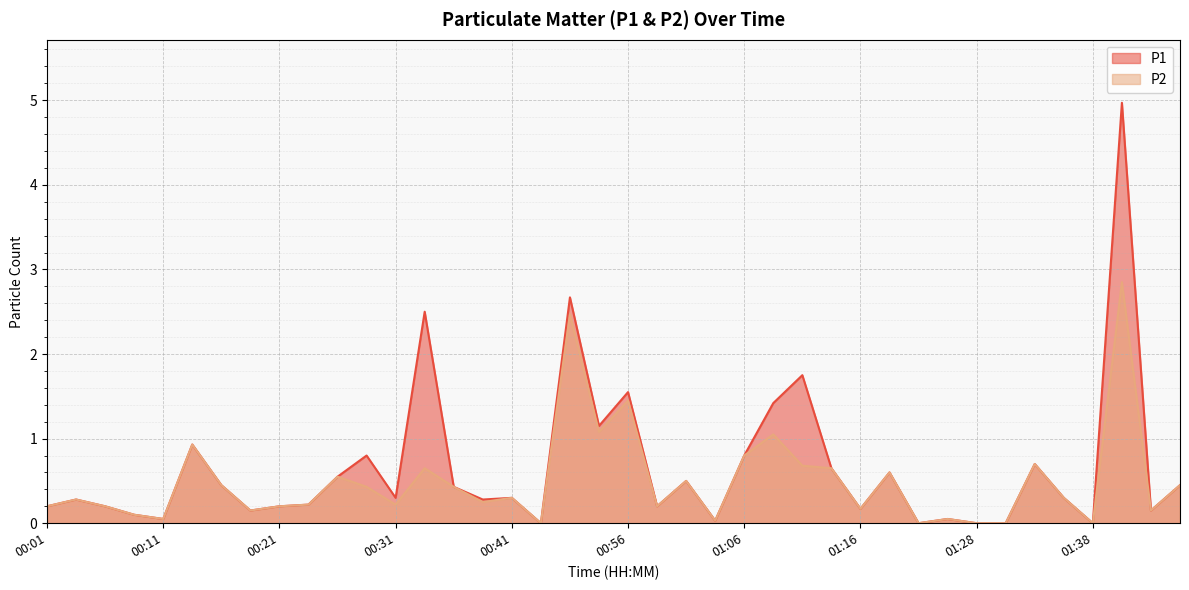

What is the label of the 1st point from the right?

01:48